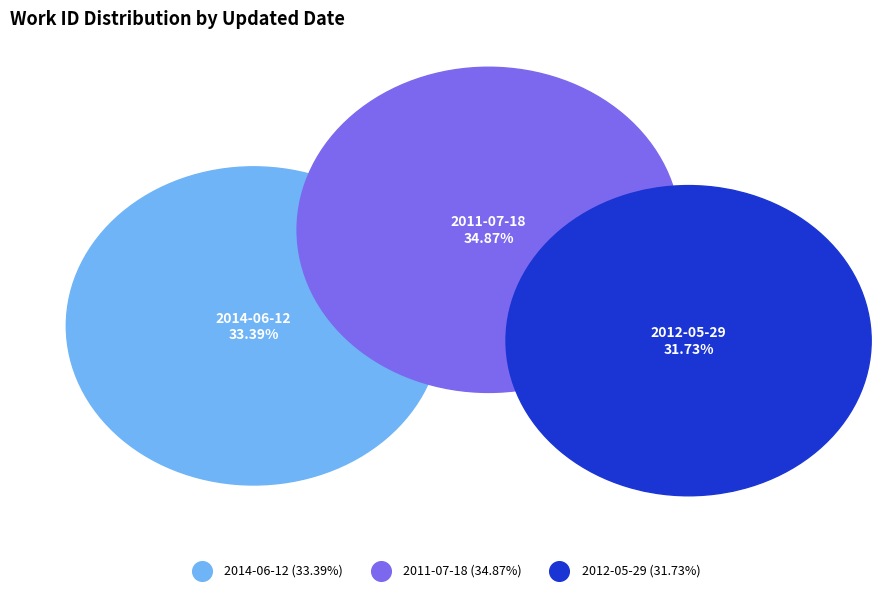

To the nearest percent, what is the average slice percentage?

33%